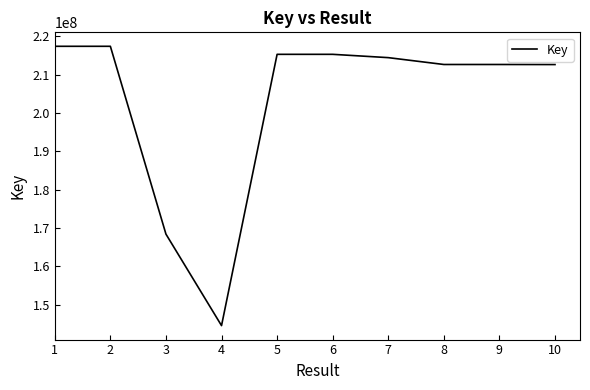

What is the smallest value displayed?

144534903